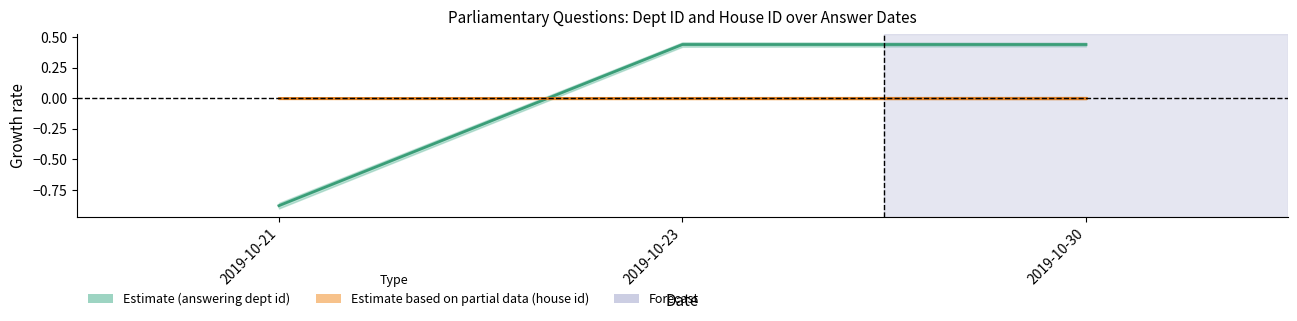

What is the value of the 2nd point from the left?

0.4